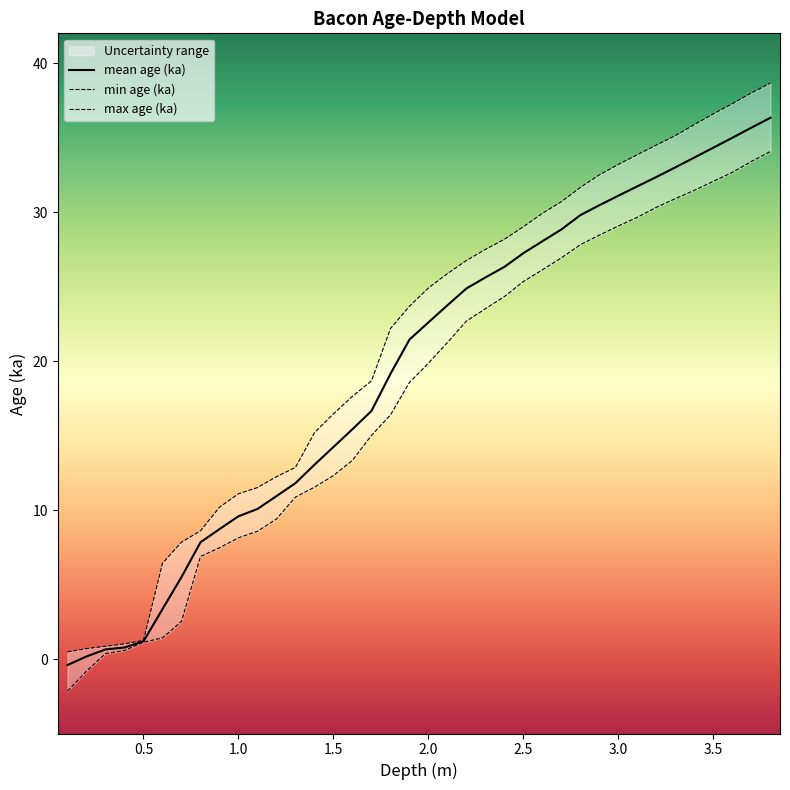

At which label does mean age (ka) first exceed 22?

2.0